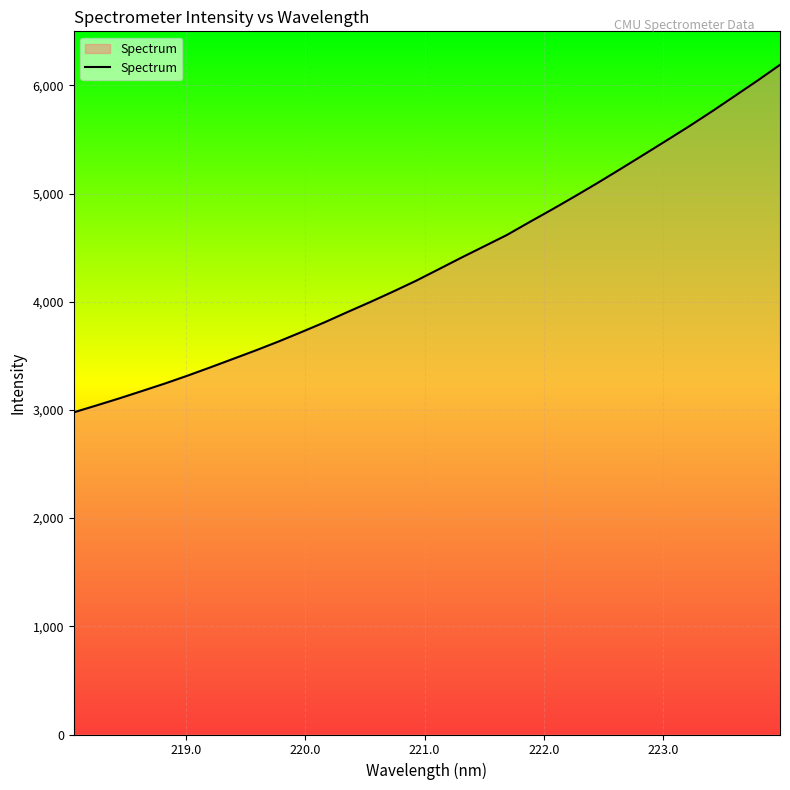

Reading left to right, extract all data points from this chart.

2978.1	3042.0	3107.3	3175.6	3244.7	3317.9	3394.7	3473.2	3552.1	3634.4	3721.3	3810.2	3904.7	3997.3	4093.5	4192.7	4299.8	4407.6	4512.2	4617.3	4737.3	4855.1	4976.2	5100.4	5228.5	5358.3	5489.2	5621.3	5758.4	5900.3	6042.9	6190.3